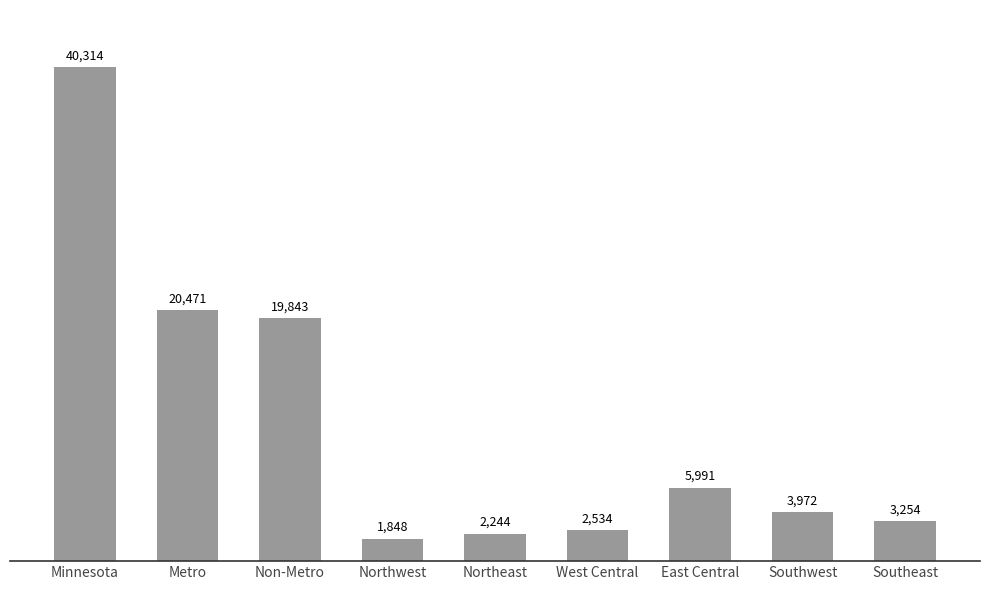

Rank the categories by value from highest to lowest.

Minnesota, Metro, Non-Metro, East Central, Southwest, Southeast, West Central, Northeast, Northwest